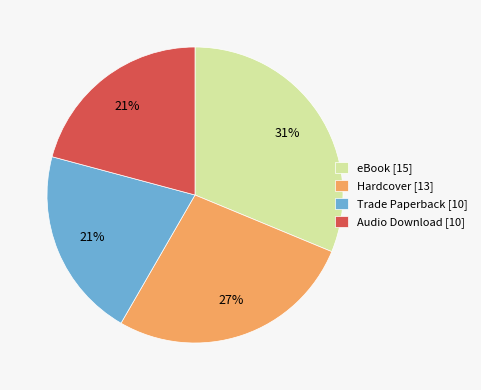

To the nearest percent, what portion does Audio Download represent?

21%